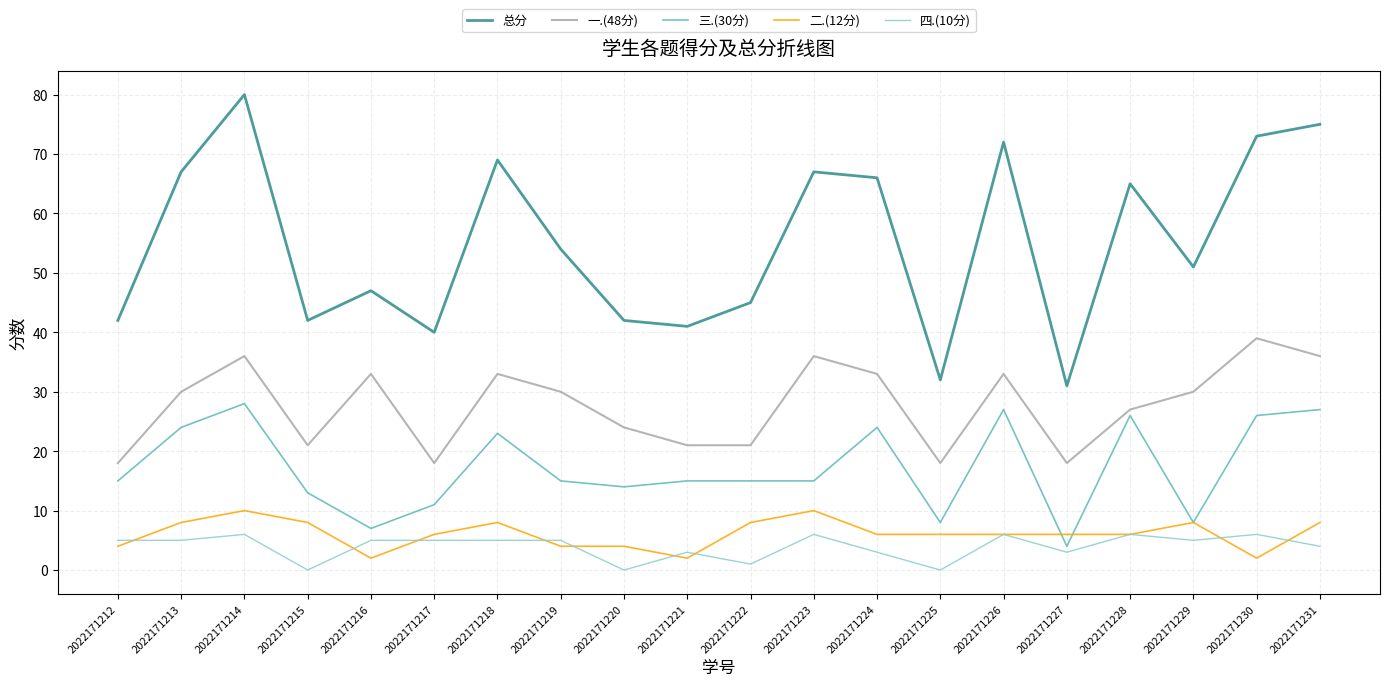

At how many categories does at least one series exceed 61?

9